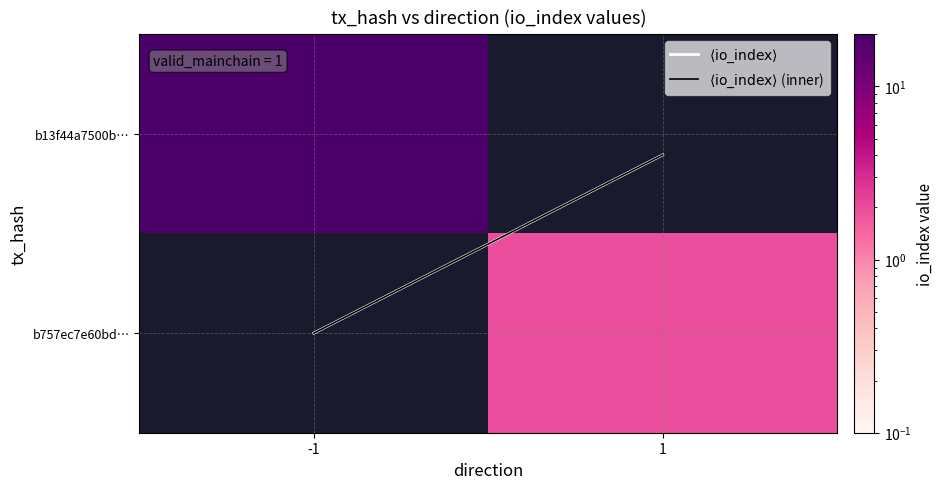

Which label corresponds to the largest value in the chart?

-1